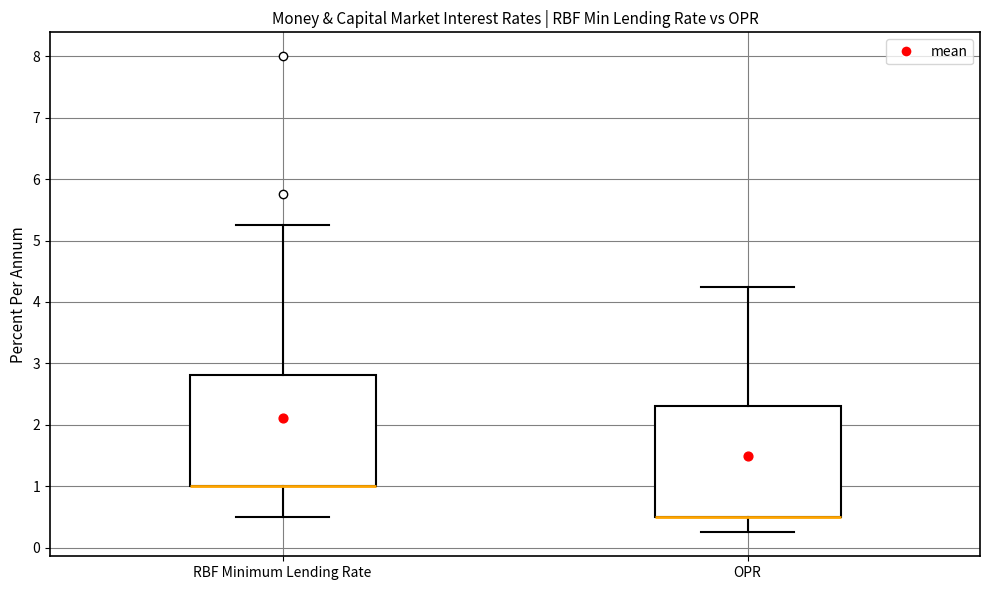

Reading left to right, transcribe this box plot: for each box, give where its median line is, the range the box spans, and where its two whiskers end, as read against the y-axis. The values are not printed on the chart, so give them approximately, as read against the axis.

RBF Minimum Lending Rate: median 1.0 (drawn on the box's lower edge), box 1.0 to 2.8, whiskers 0.5 to 5.3
OPR: median 0.5 (drawn on the box's lower edge), box 0.5 to 2.3, whiskers 0.3 to 4.3